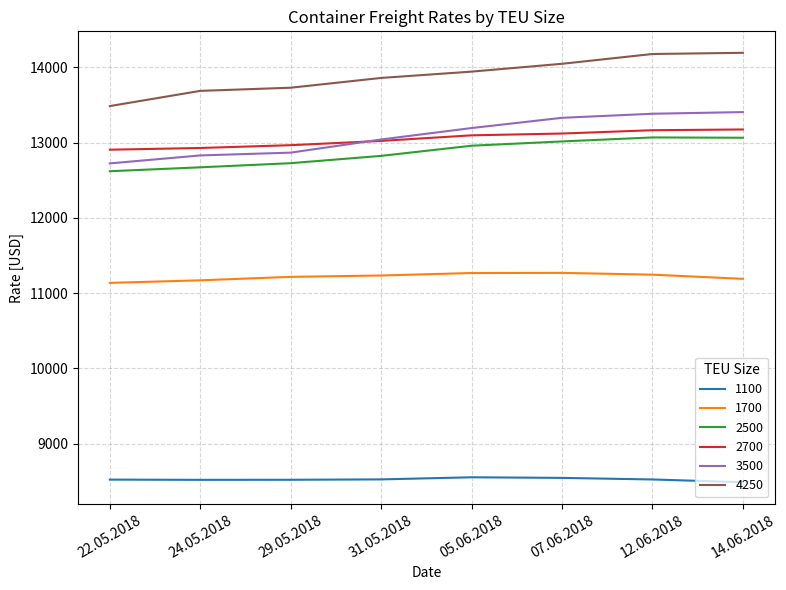

The 1100 series shows 8552 at 05.06.2018. True or false?

True